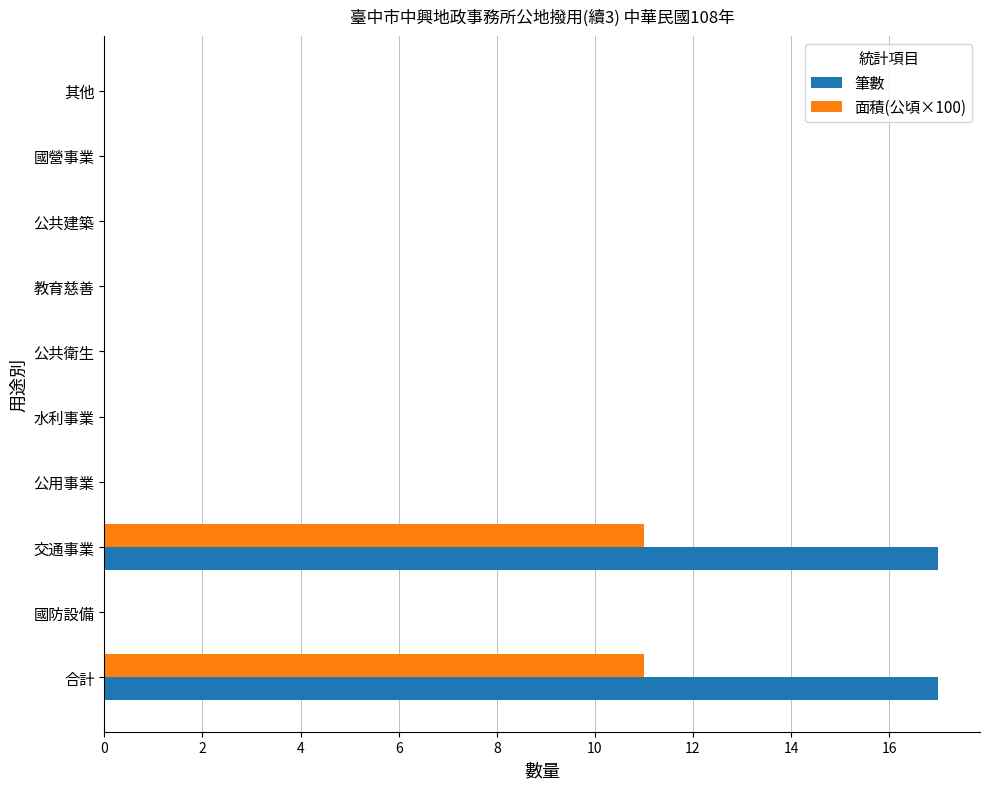

What is the highest value of the 筆數 series?

17